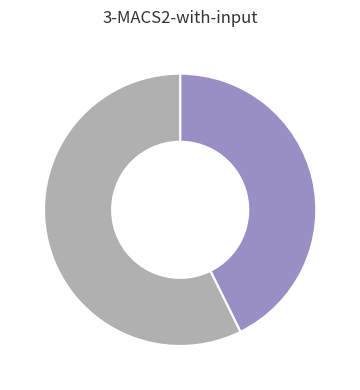

Is there any slice that represents more than half of the pie?

Yes